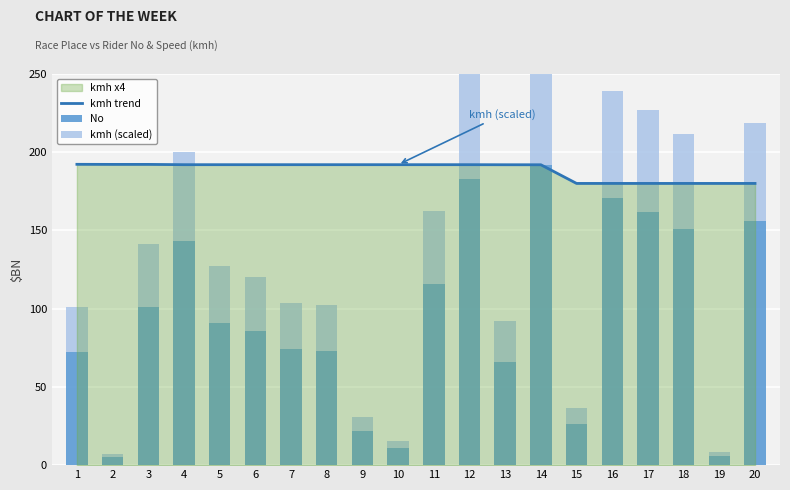

At how many categories does at least one series exceed 99?

20